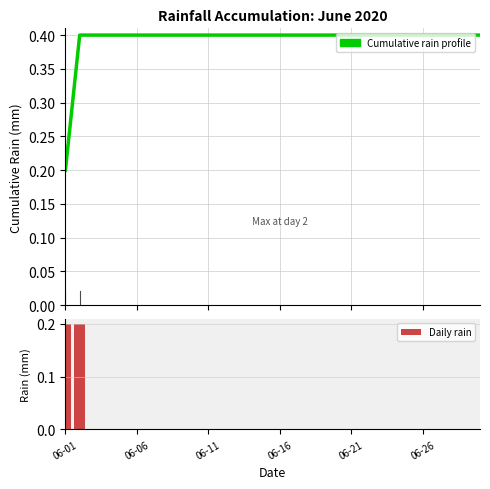

Which series has the widest spread of values?

Cumulative rain